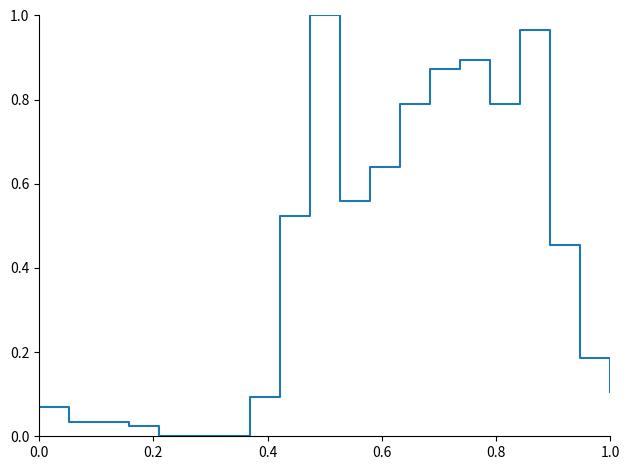

The value at 1.0 is 0.1. True or false?

True